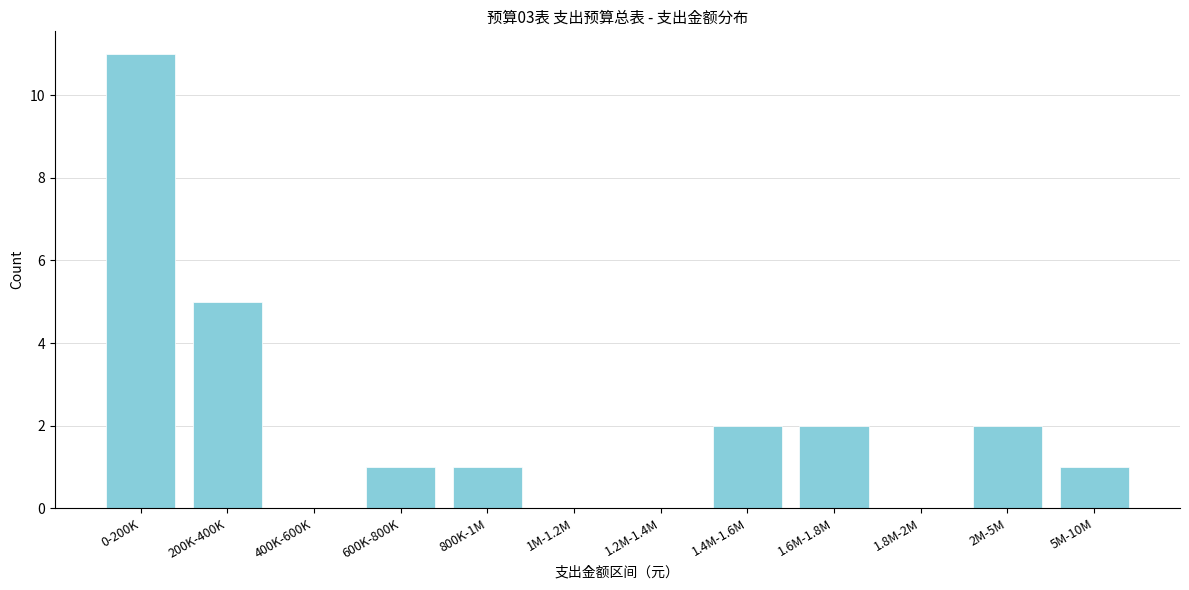

Reading right to left, extract all data points from this chart.

5M-10M=1	2M-5M=2	1.8M-2M=0	1.6M-1.8M=2	1.4M-1.6M=2	1.2M-1.4M=0	1M-1.2M=0	800K-1M=1	600K-800K=1	400K-600K=0	200K-400K=5	0-200K=11